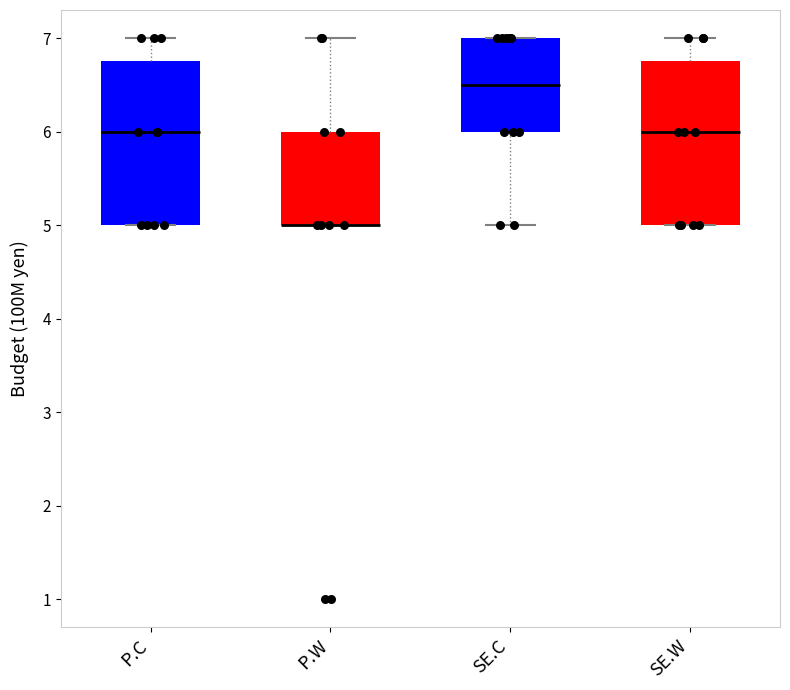

Reading left to right, transcribe this box plot: for each box, give where its median line is, the range the box spans, and where its two whiskers end, as read against the y-axis. The values are not printed on the chart, so give them approximately, as read against the axis.

P.C: median 6.0, box 5.0 to 6.8, whiskers 5.0 to 7.0
P.W: median 5.0 (drawn on the box's lower edge), box 5.0 to 6.0, whiskers 5.0 to 7.0
SE.C: median 6.5, box 6.0 to 7.0, whiskers 5.0 to 7.0
SE.W: median 6.0, box 5.0 to 6.8, whiskers 5.0 to 7.0